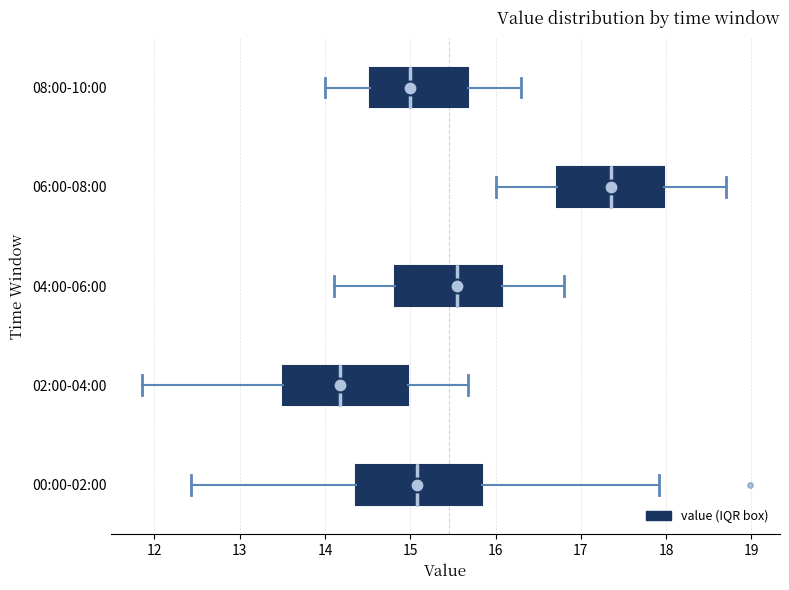

Where does the right whisker of the box for 04:00-06:00 end on the x-axis? The values are not printed on the chart, so give them approximately, as read against the axis.

16.8